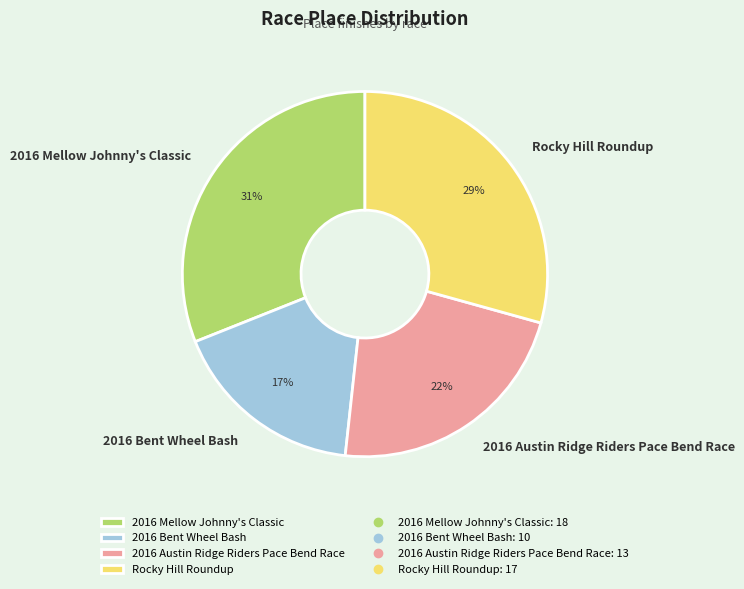

Does 2016 Austin Ridge Riders Pace Bend Race account for over 50% of the chart?

No